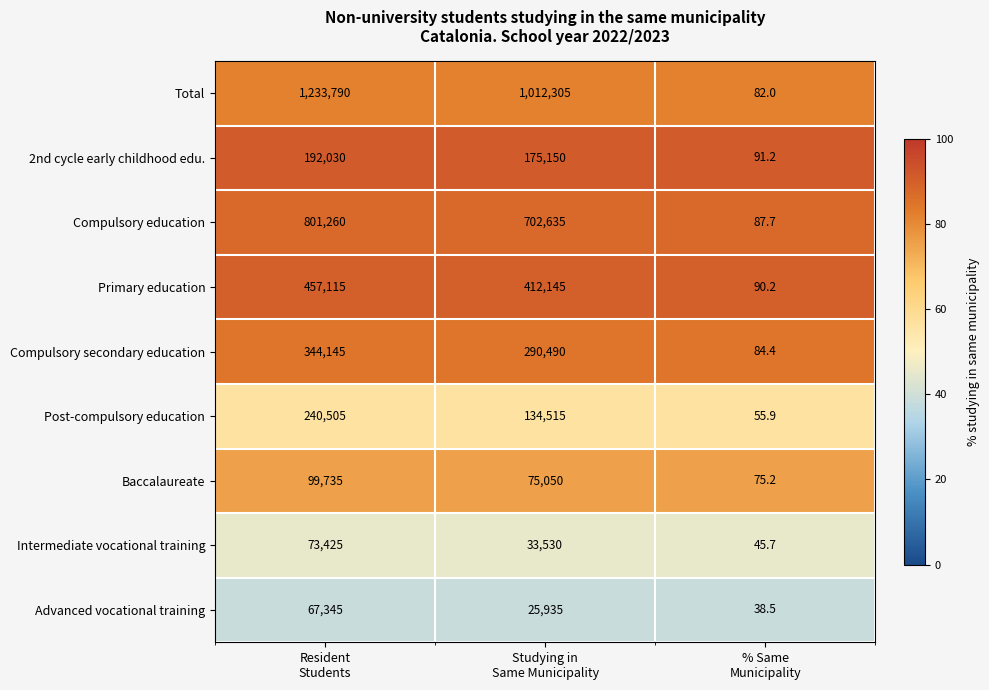

What is the greatest value displayed?

1233790.0